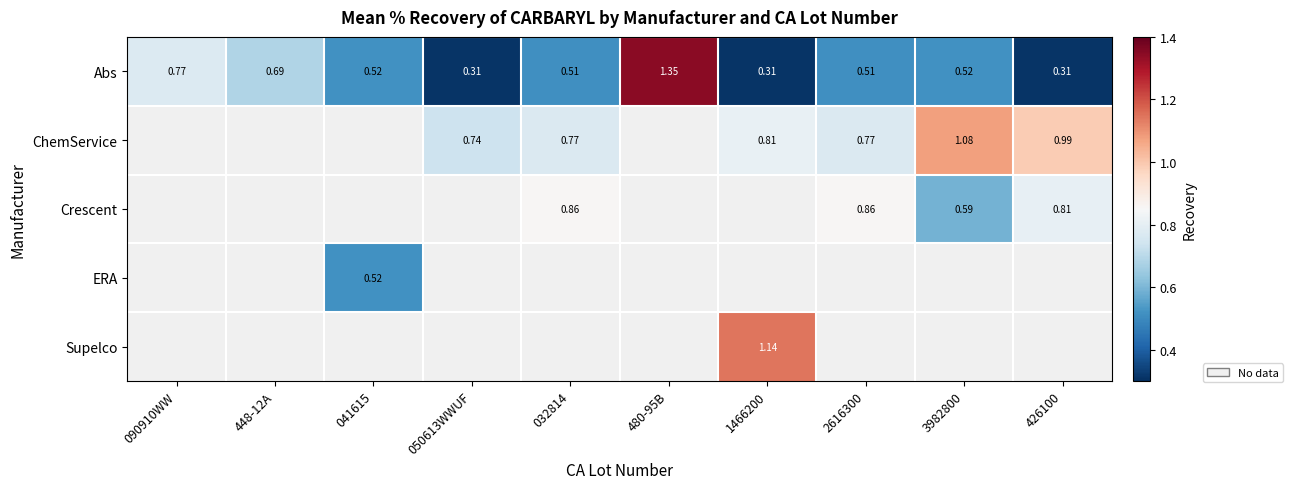

What is the maximum value shown in the chart?

1.3